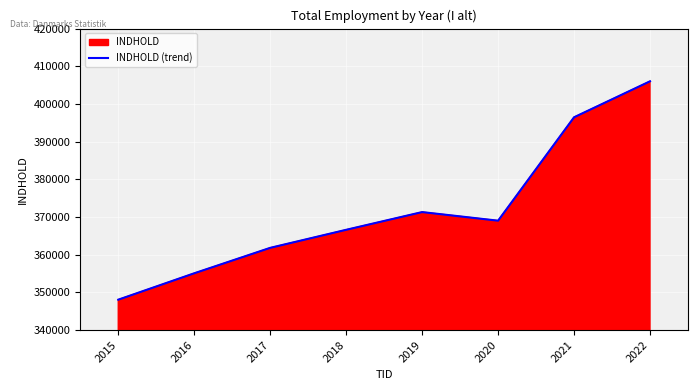

How many lines are shown in the chart?

1